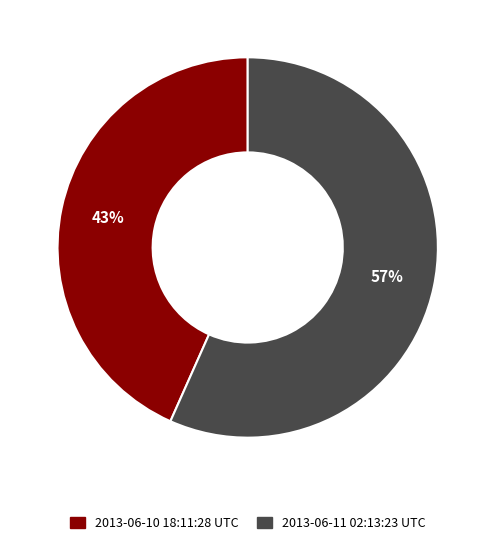

Count the number of slices in the pie.

2